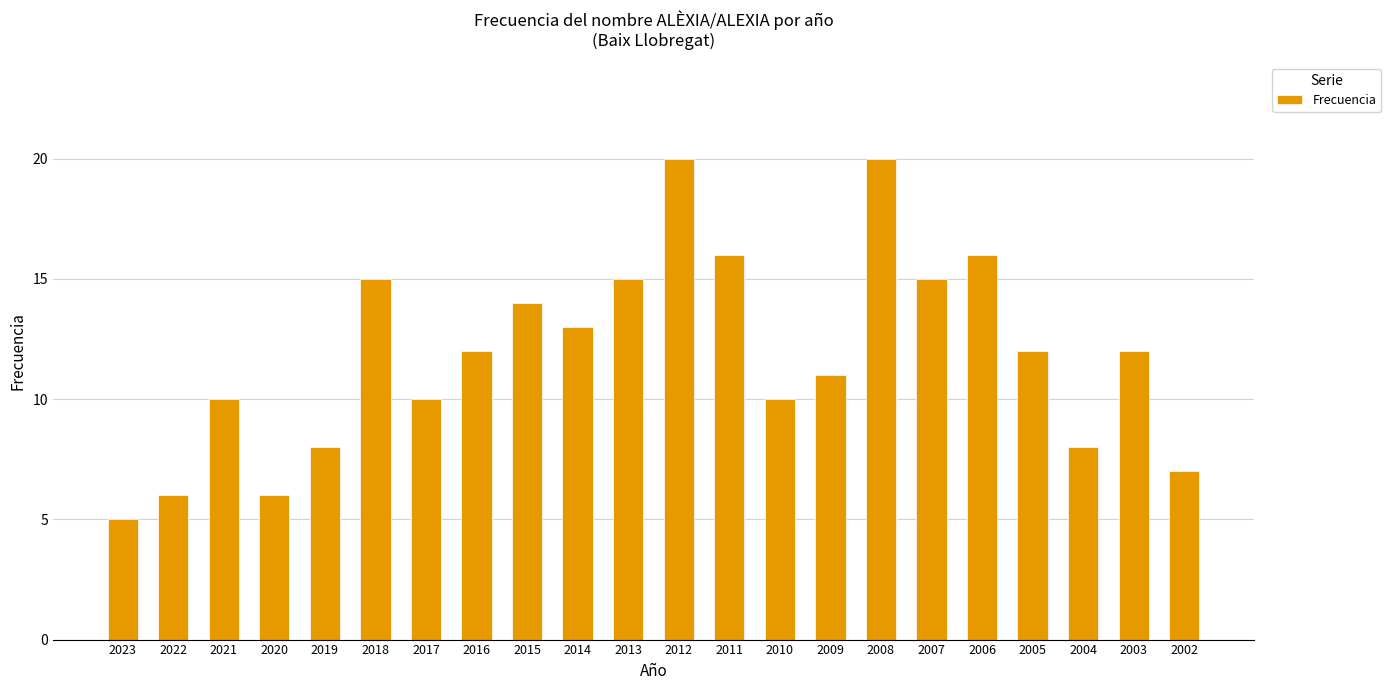

Is it true that the value at 2021 is 5?

False